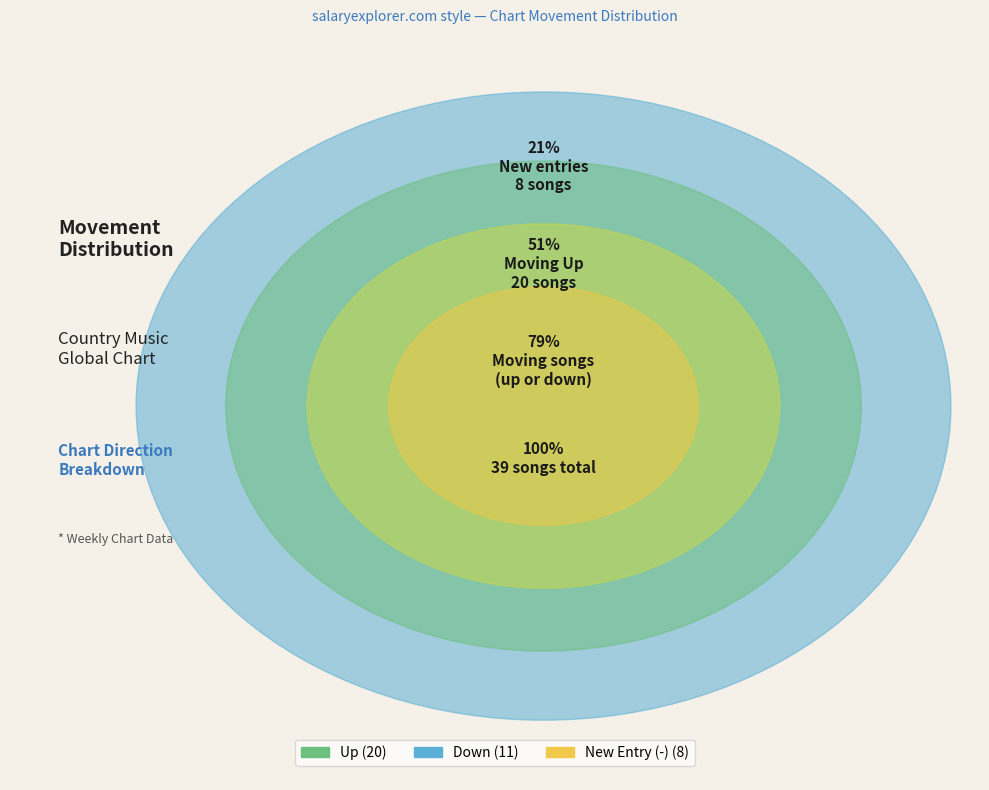

Is there any slice that represents more than half of the pie?

Yes